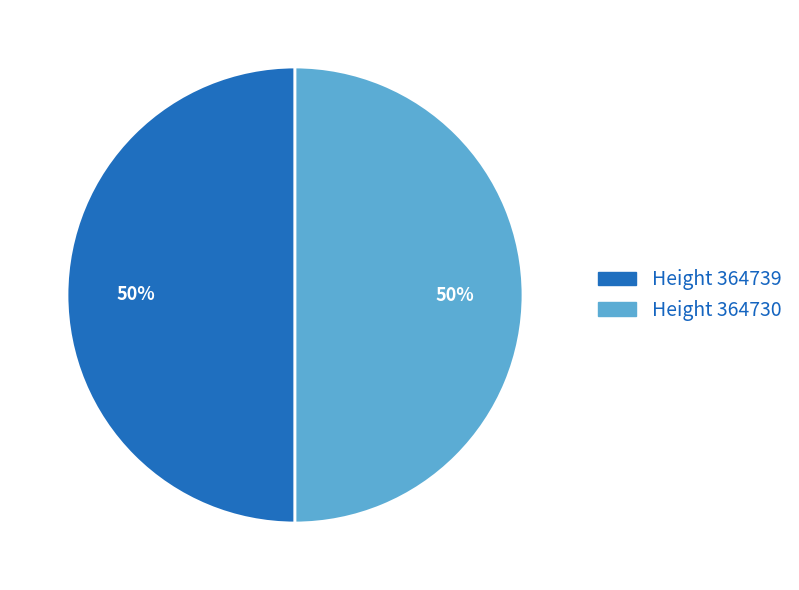

What percentage is the Height 364739 slice, to the nearest percent?

50%